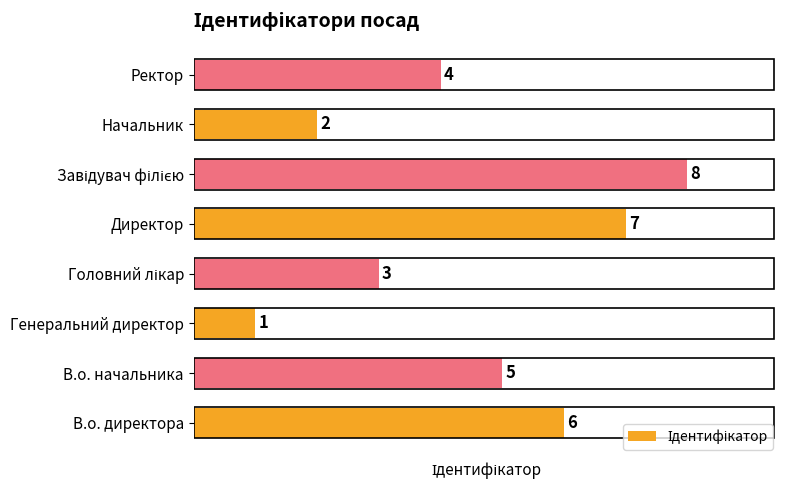

Is it true that the value at Директор is 11?

False